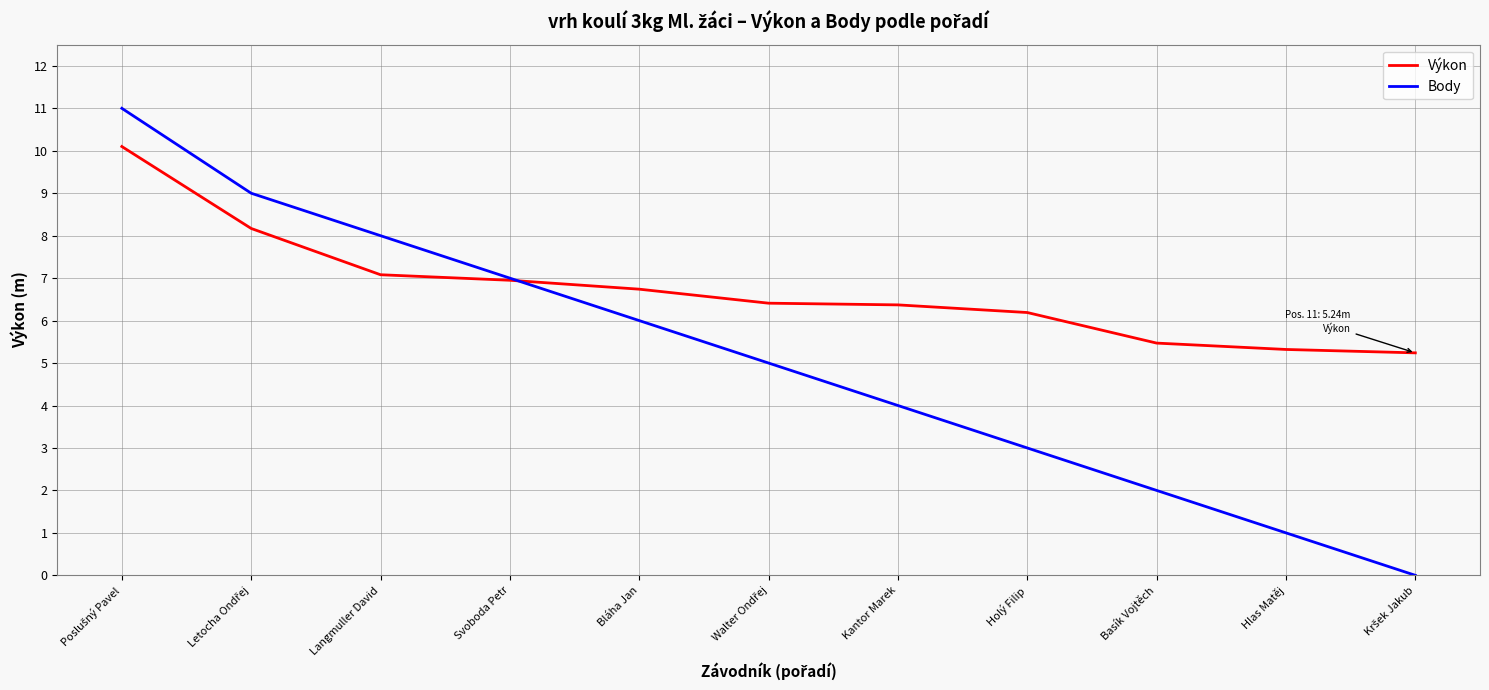

What value does the Body series have at Basík Vojtěch?

2.0